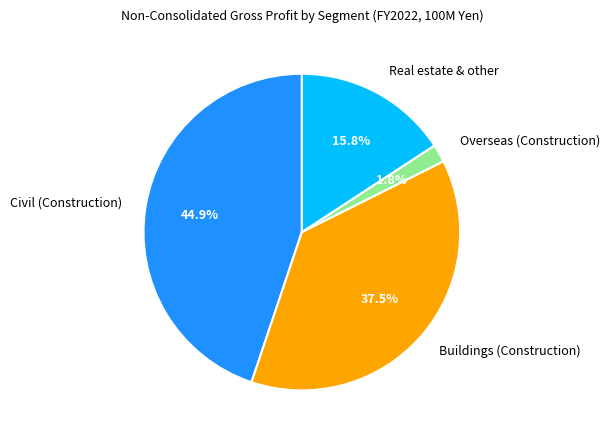

To the nearest percent, what is the difference between the Civil (Construction) and Real estate & other slice percentages?

29%